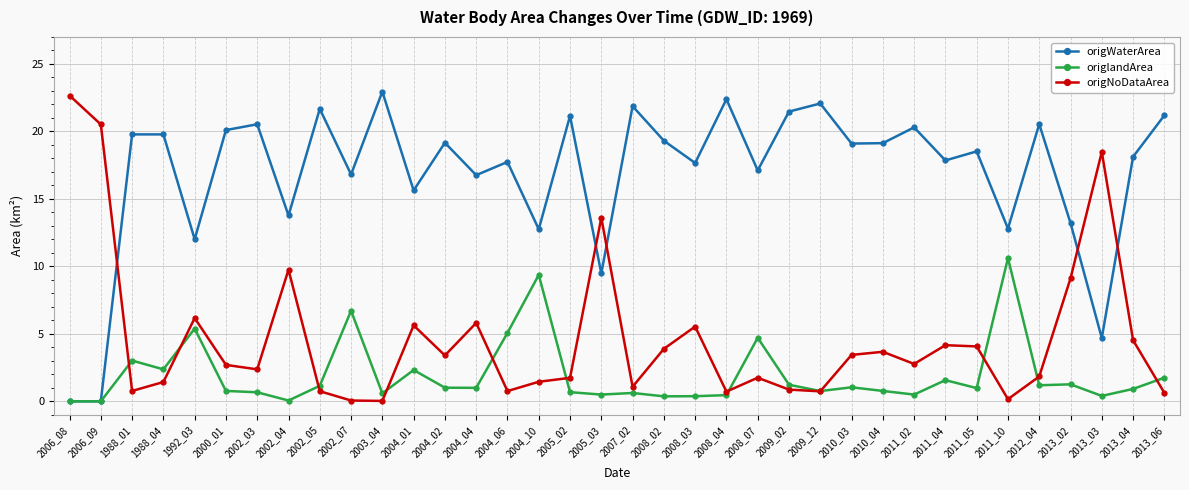

What is the total value across all series at 1988_04?

23.6